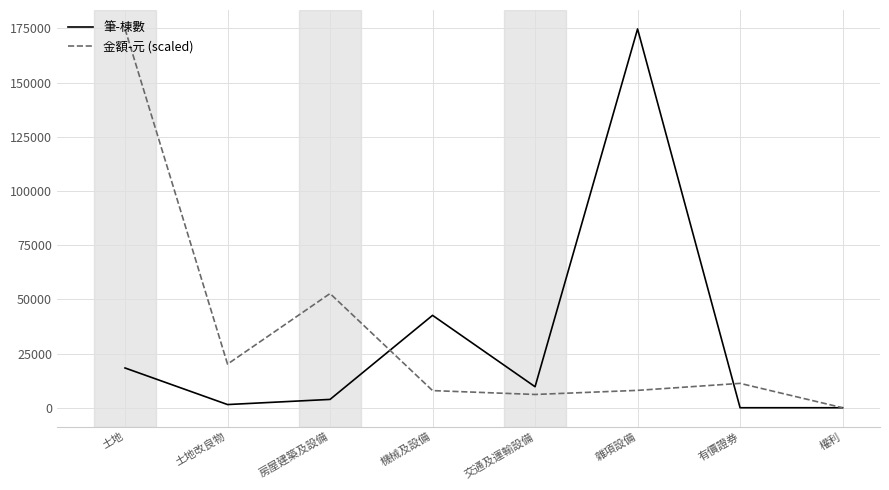

At 機械及設備, list the series in order from largest to smallest.

筆-棟數, 金額-元 (scaled)